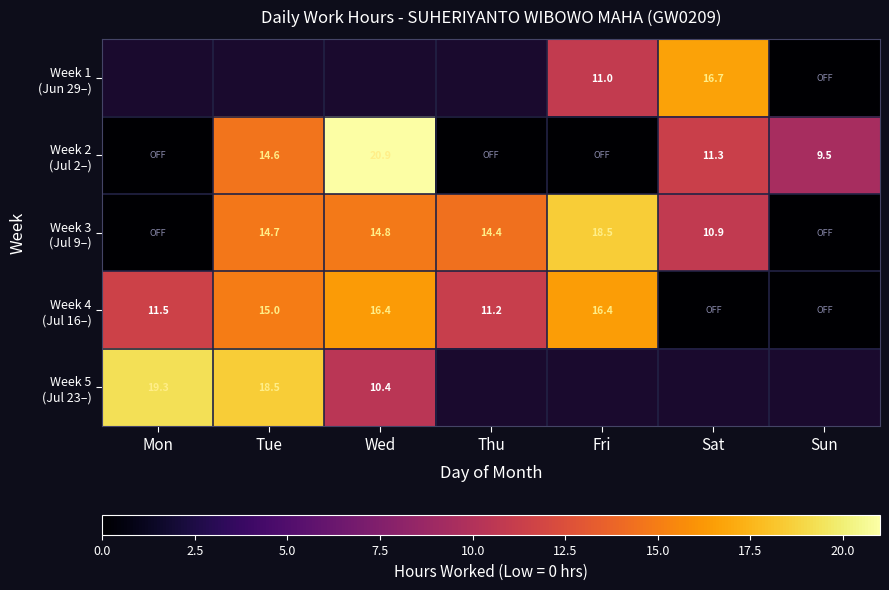

How many values in Week 4 (Jul 16–) are above zero?

5